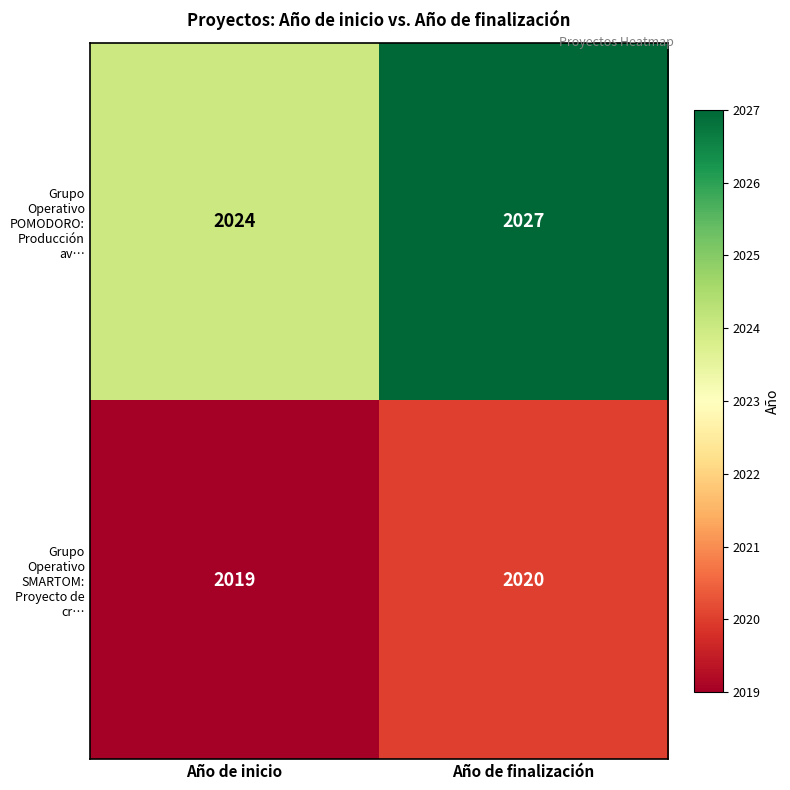

At how many categories does at least one series exceed 2023?

2